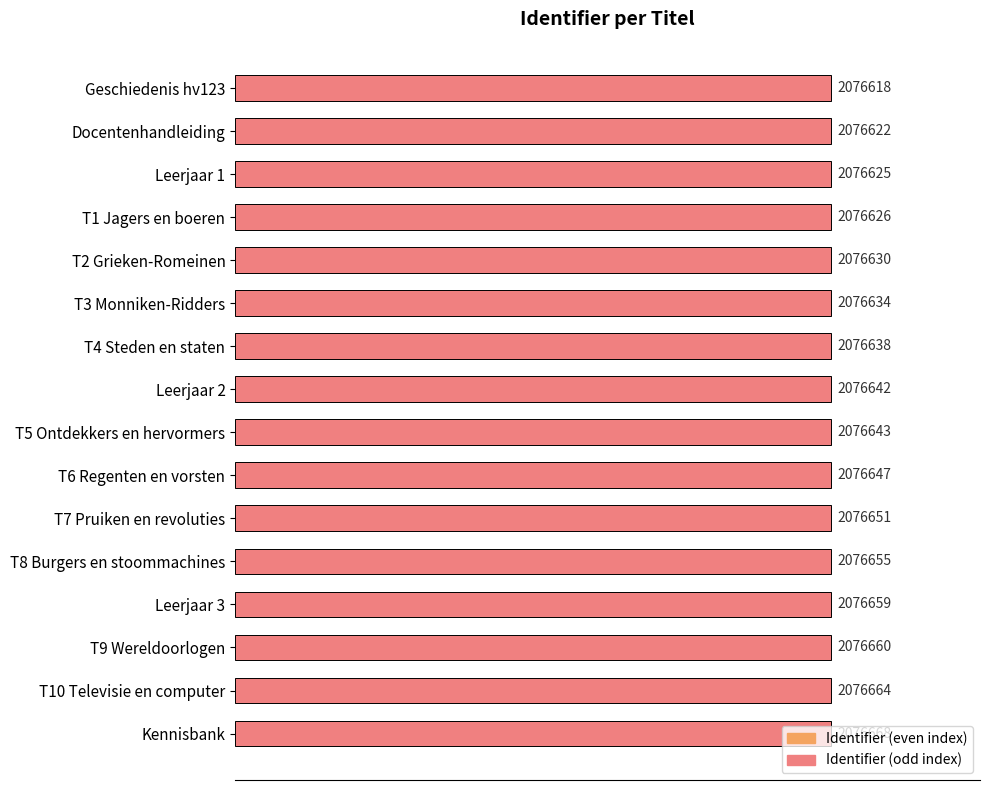

How many bars are there in total?

16